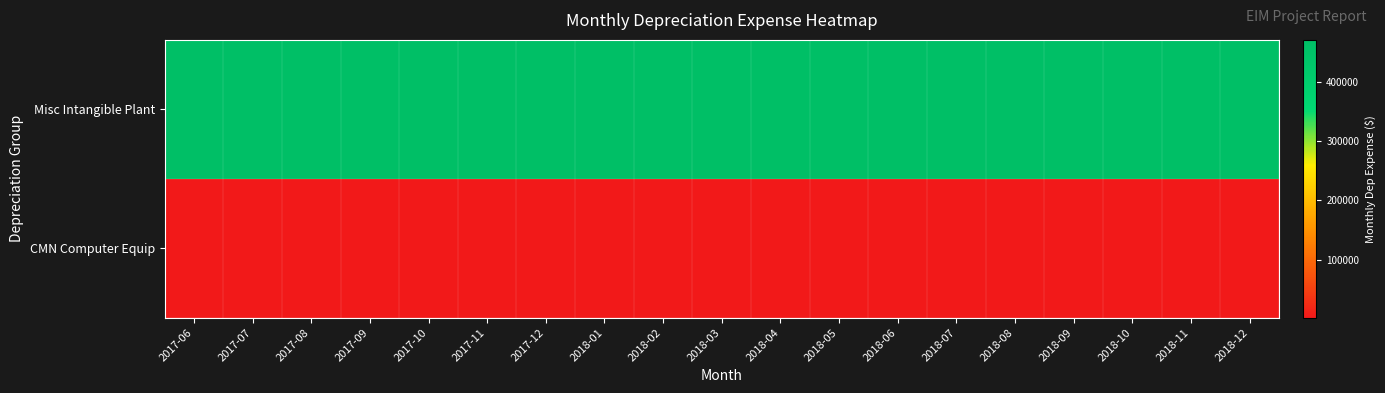

What is the total value across all series at 2017-08?

472742.7